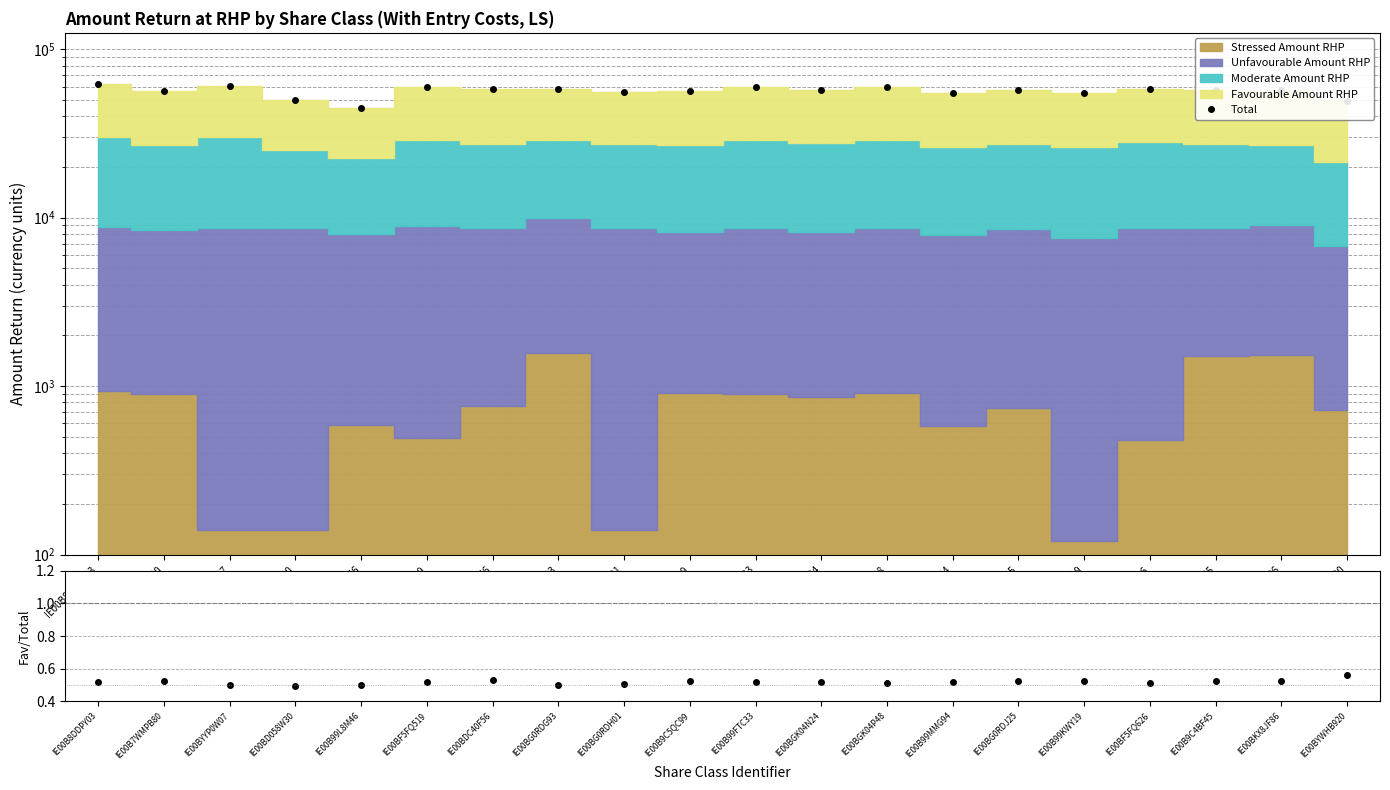

At how many categories does at least one series exceed 35797?

20